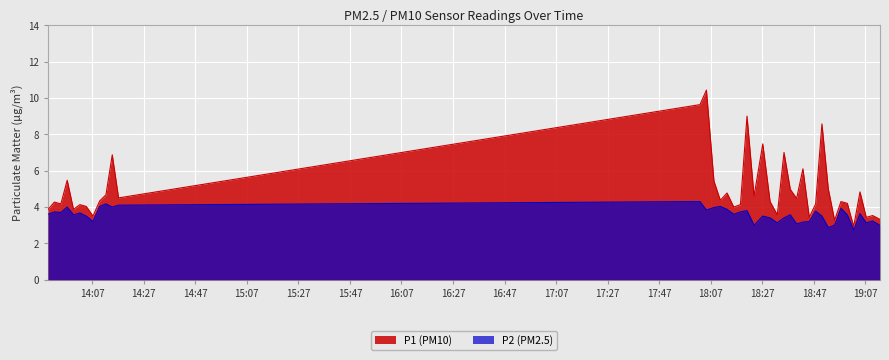

What is the difference between the maximum and second lowest values in the P1 series?

7.2